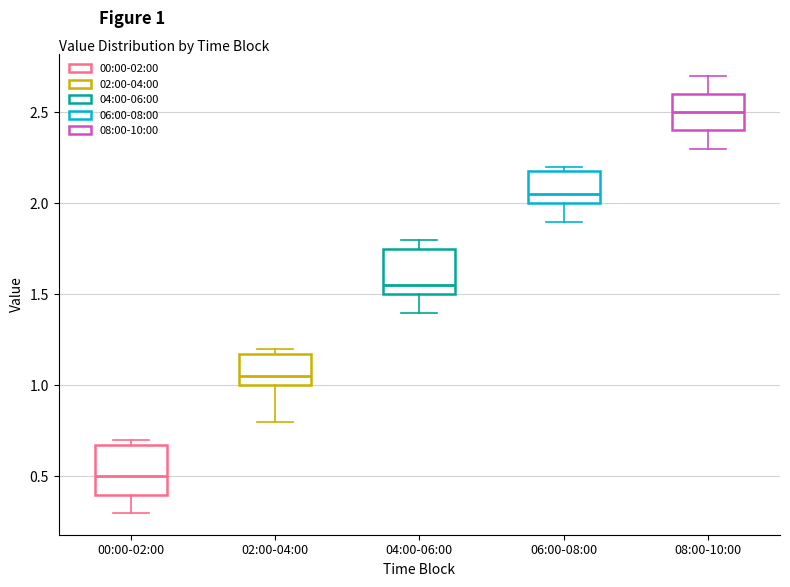

Where does the lower whisker of the box for 04:00-06:00 end on the y-axis? The values are not printed on the chart, so give them approximately, as read against the axis.

1.40